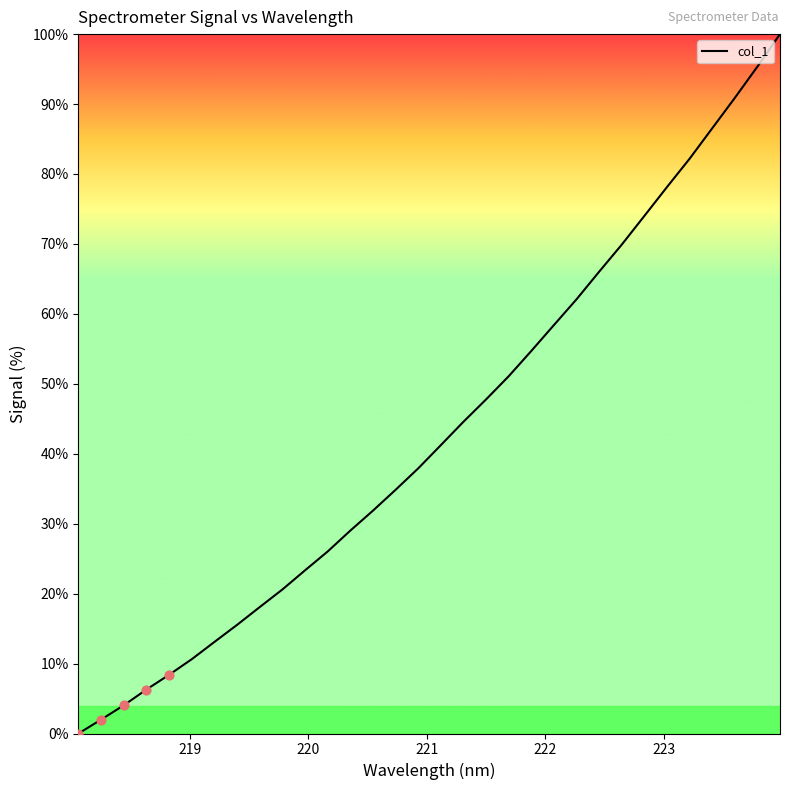

What is the difference between the maximum and minimum values?

100.0